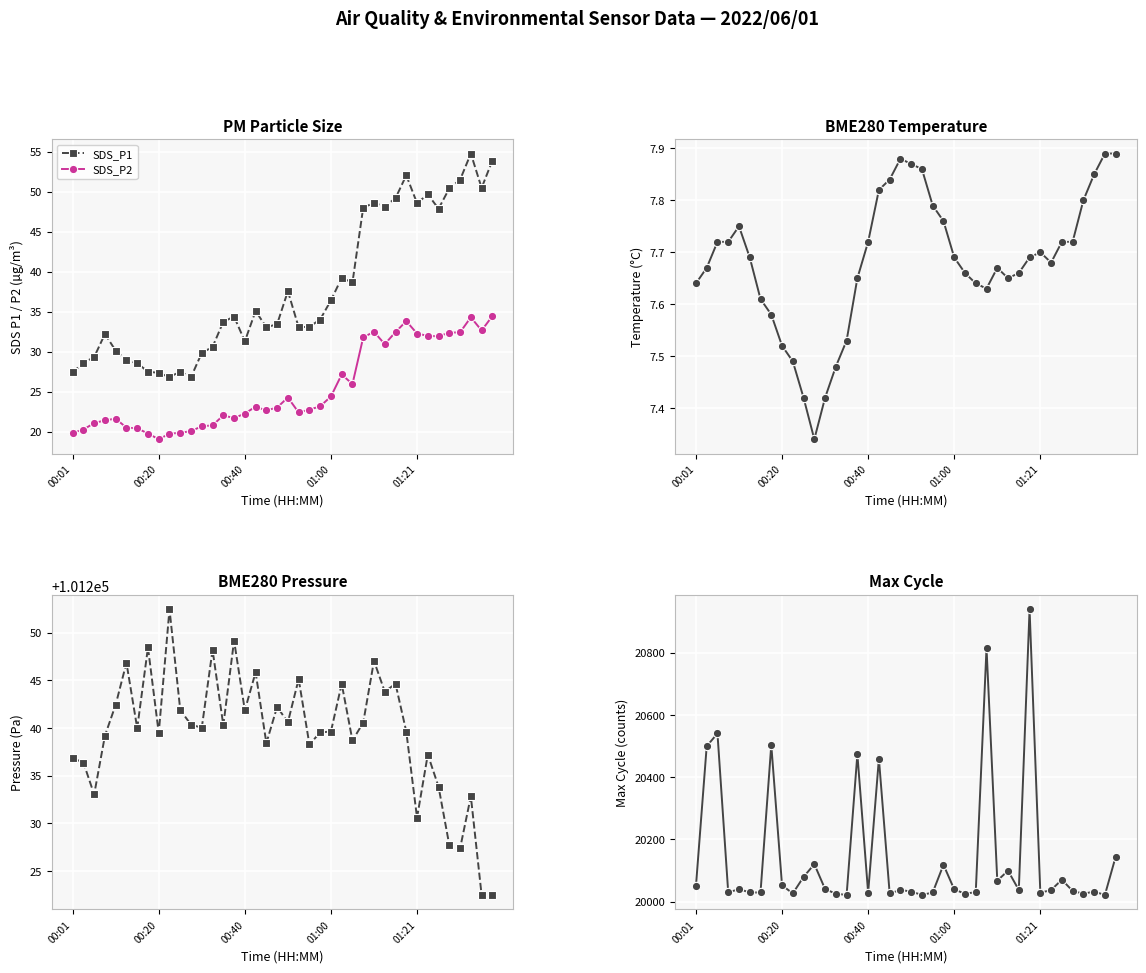

True or false: SDS_P2 and SDS_P1 cross at least once.

False